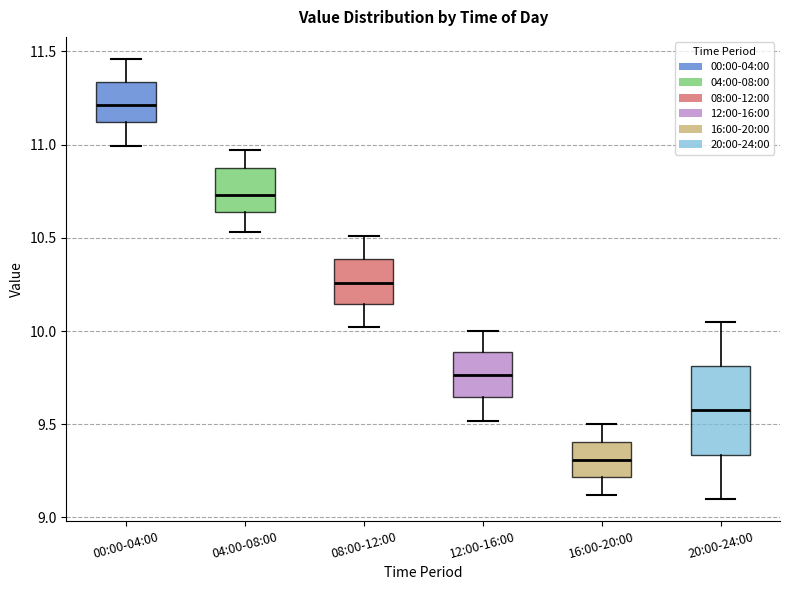

Reading left to right, transcribe this box plot: for each box, give where its median line is, the range the box spans, and where its two whiskers end, as read against the y-axis. The values are not printed on the chart, so give them approximately, as read against the axis.

00:00-04:00: median 11.20, box 11.10 to 11.35, whiskers 11.00 to 11.45
04:00-08:00: median 10.75, box 10.65 to 10.90, whiskers 10.55 to 10.95
08:00-12:00: median 10.25, box 10.15 to 10.40, whiskers 10.00 to 10.50
12:00-16:00: median 9.75, box 9.65 to 9.90, whiskers 9.50 to 10.00
16:00-20:00: median 9.30, box 9.20 to 9.40, whiskers 9.10 to 9.50
20:00-24:00: median 9.60, box 9.35 to 9.80, whiskers 9.10 to 10.05